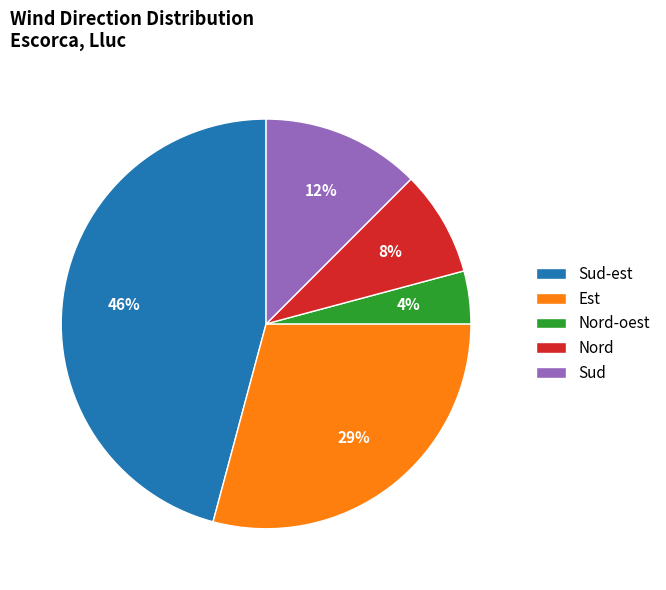

What percentage is the Nord slice, to the nearest percent?

8%